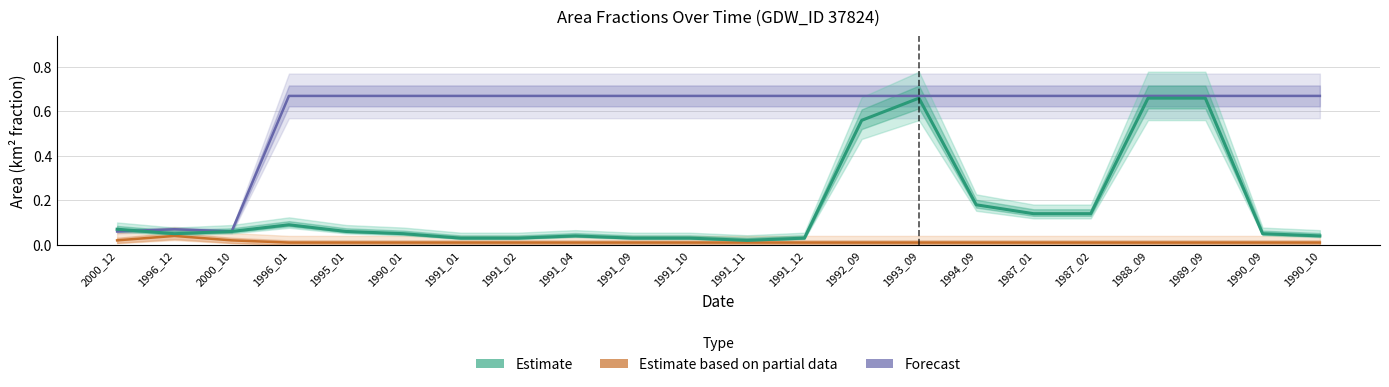

What are all the series names shown in the legend?

Forecast, Estimate based on partial data, Estimate